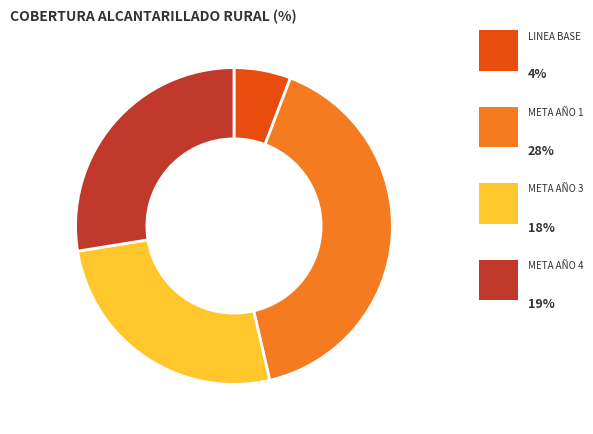

How many slices are in this pie chart?

4